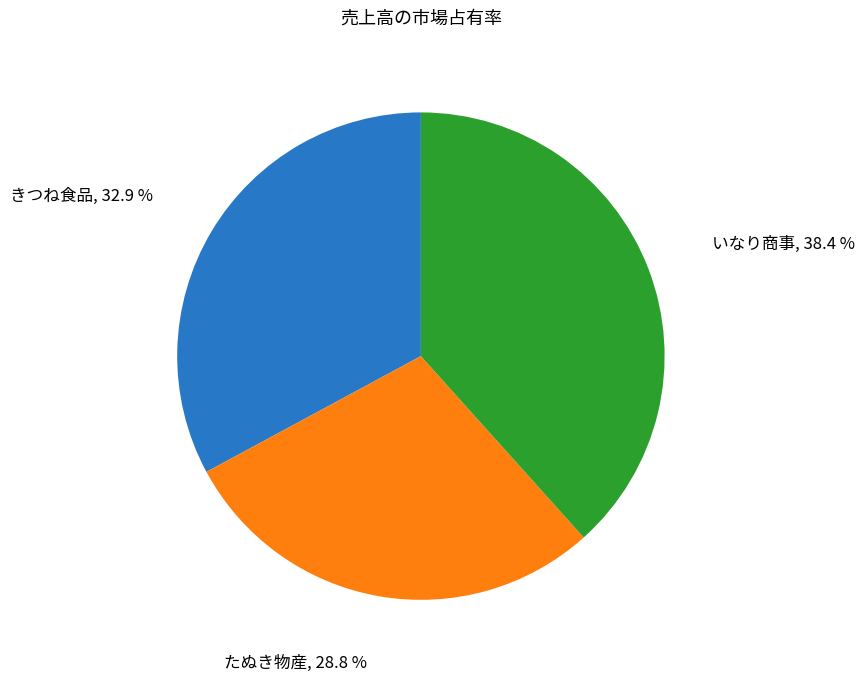

Which has a higher value, きつね食品 or いなり商事?

いなり商事